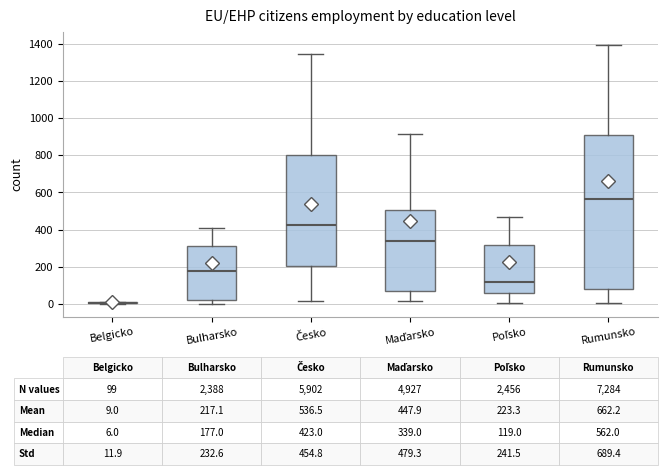

Which box is the tallest, from its lower edge to its upper edge?

Rumunsko